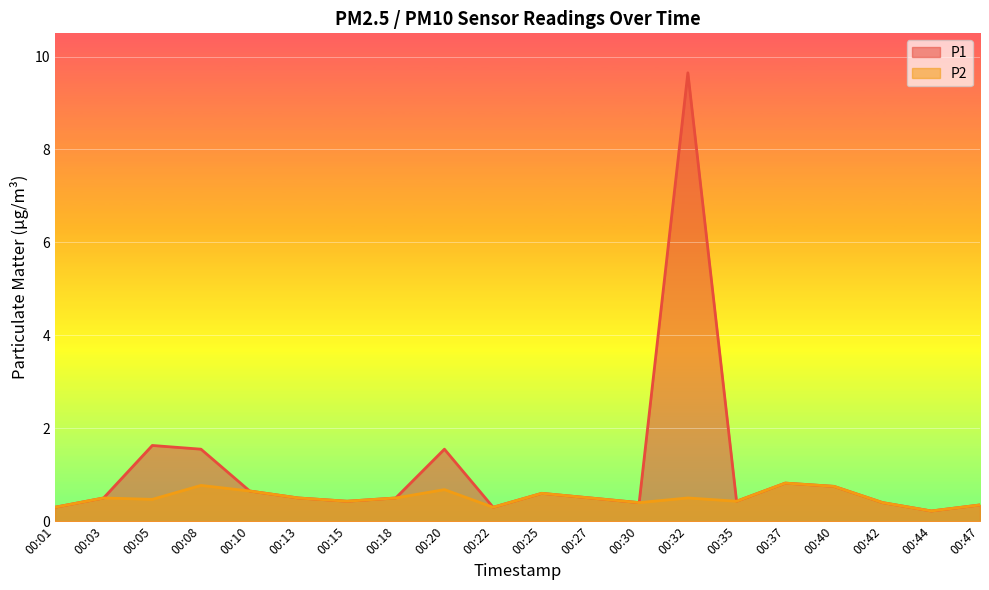

Rank the series by their maximum value, from highest to lowest.

P1, P2